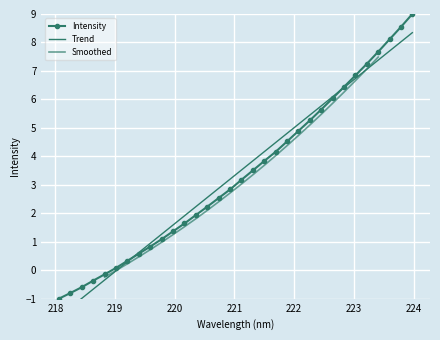

Between 220.5444 and 219.3979, which is larger?

220.5444